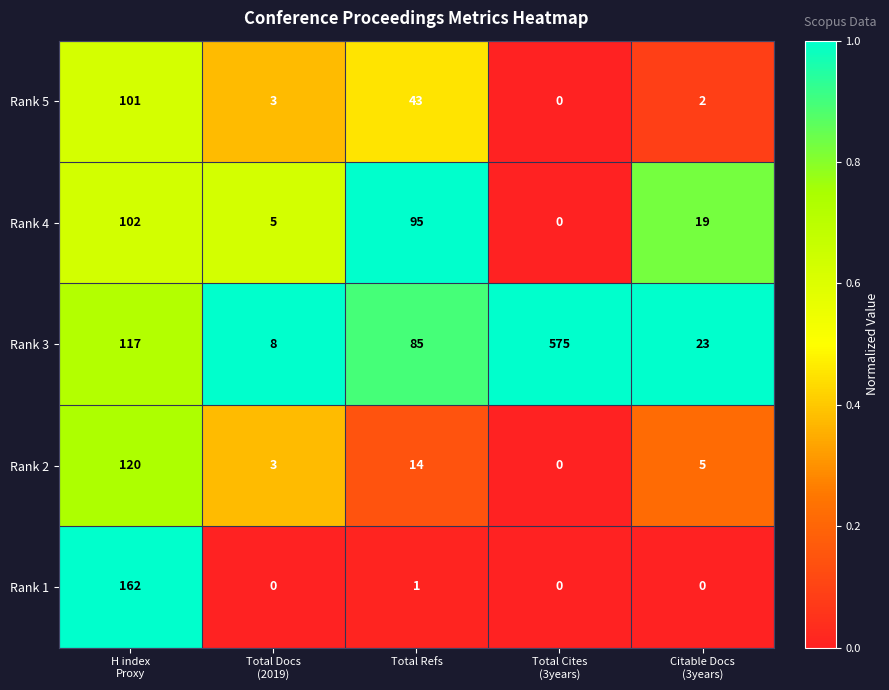

What is the maximum value shown in the chart?

575